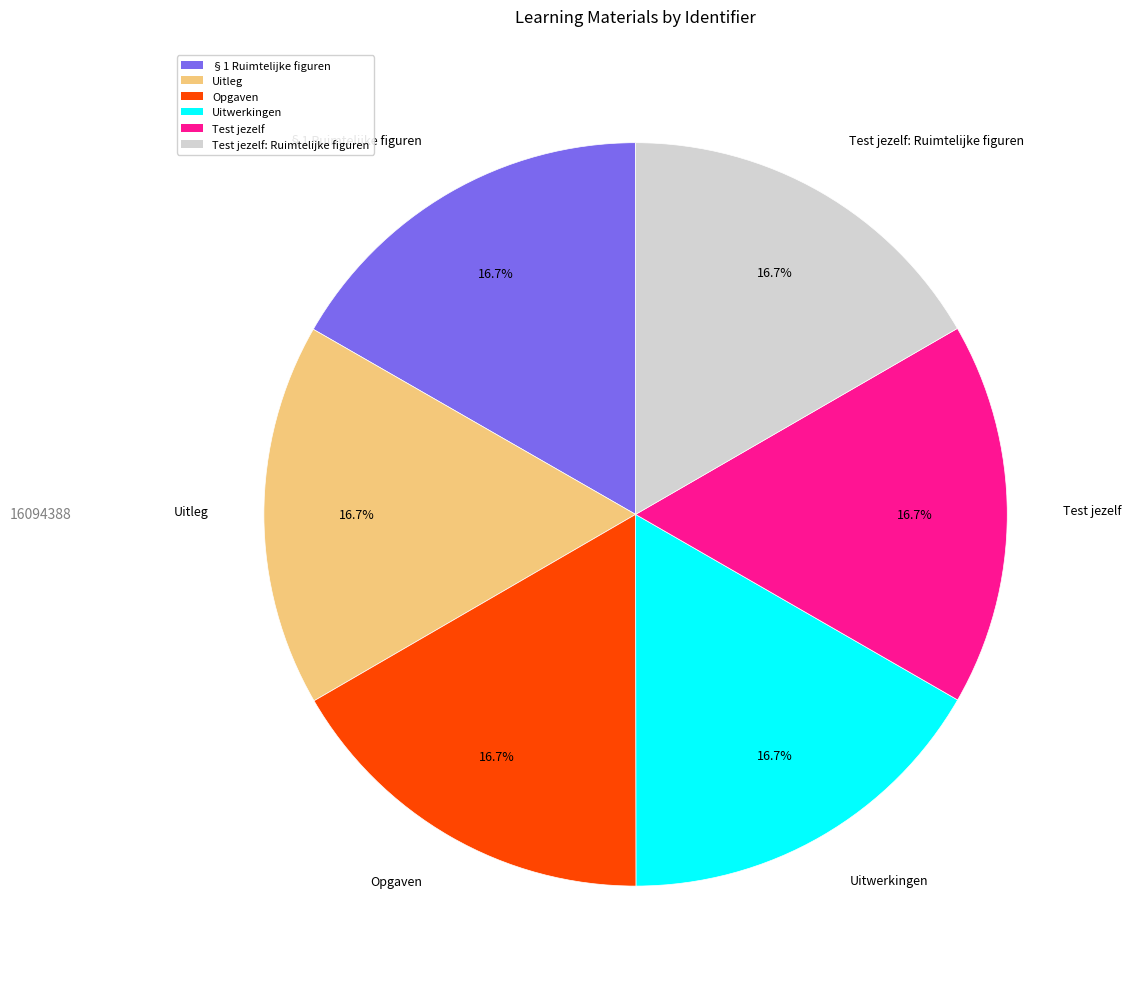

Approximately how many times larger is the value at Test jezelf compared to Uitleg?

1.0